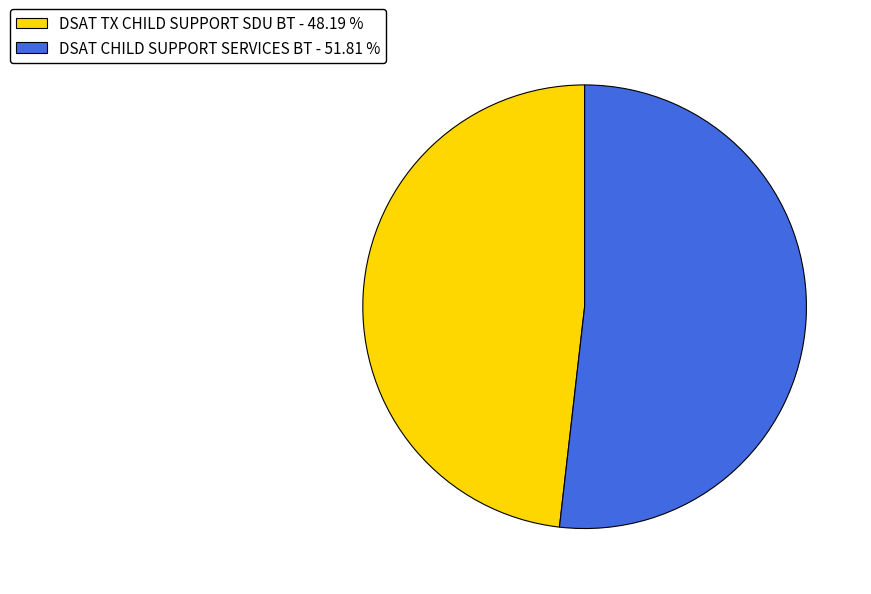

Which category has the biggest portion of the pie?

DSAT CHILD SUPPORT SERVICES BT